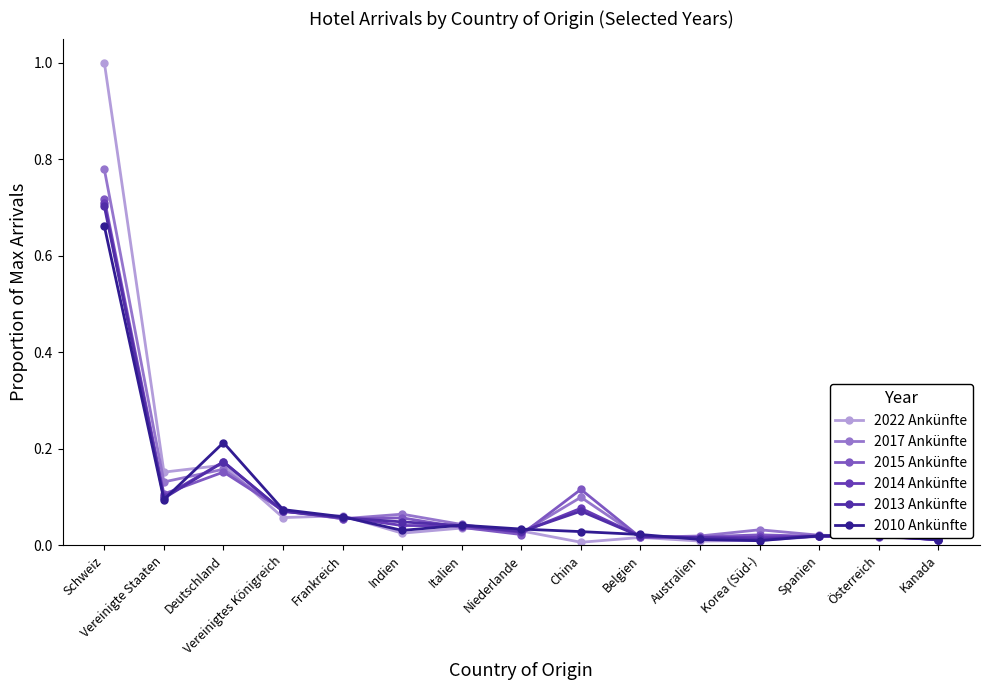

Is the value of 2022 Ankünfte at Vereinigtes Königreich greater than the value of 2014 Ankünfte at Deutschland?

No